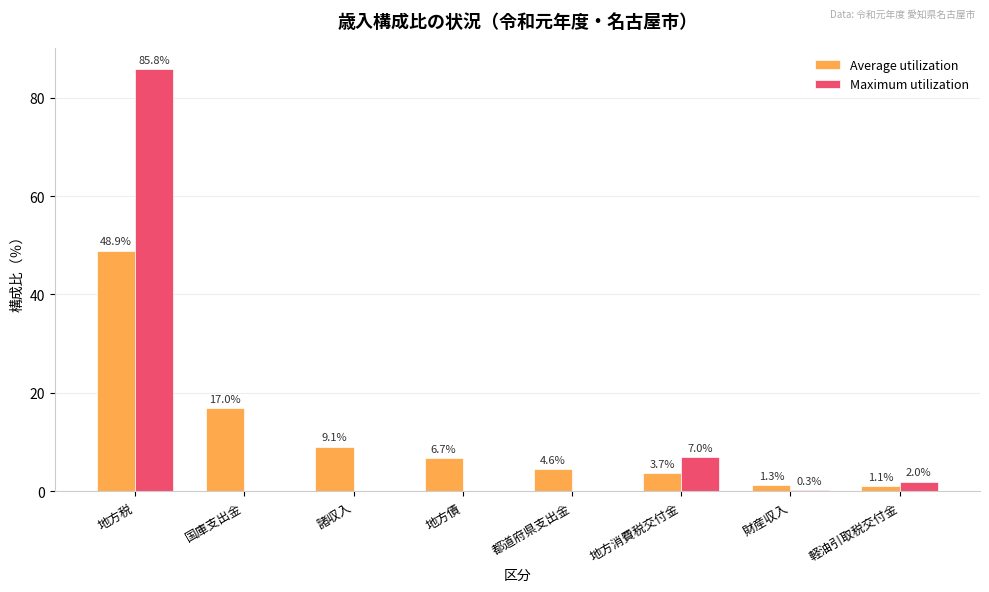

The value of Maximum utilization at 地方債 is 55.0. True or false?

False